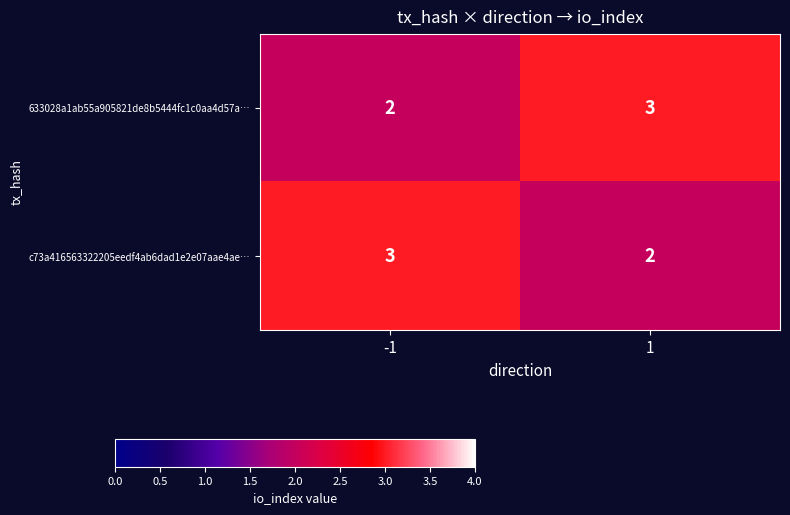

List the labels in order of c73a416563322205eedf4ab6dad1e2e07aae4ae… value, largest first.

-1, 1